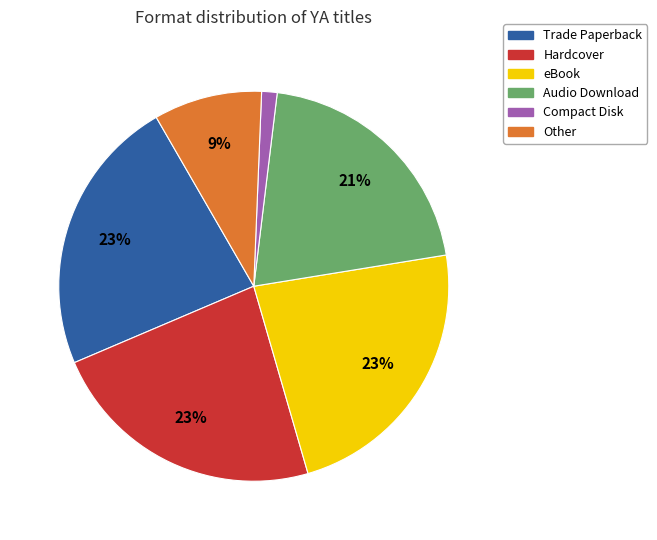

What is the smallest slice in the pie chart?

Compact Disk